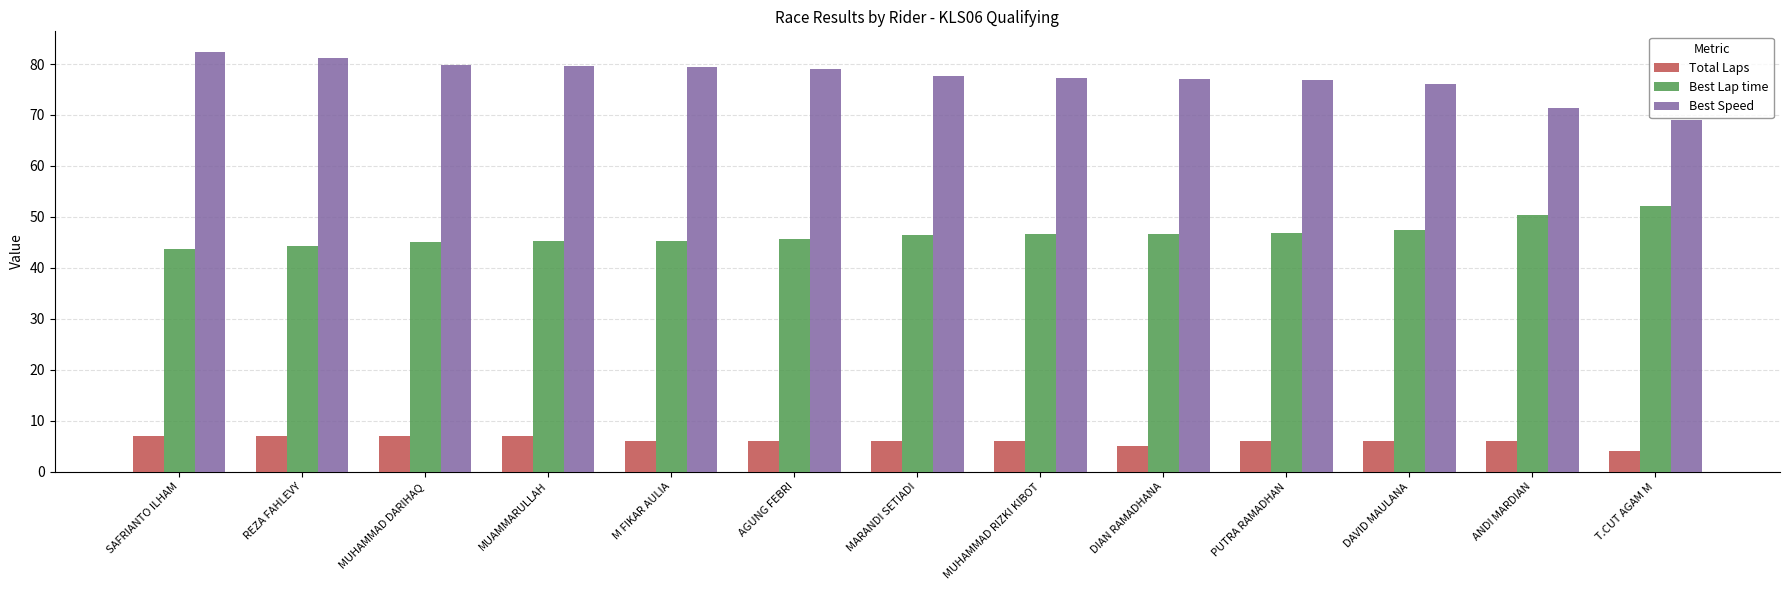

Which series has the largest total across all categories?

Best Speed